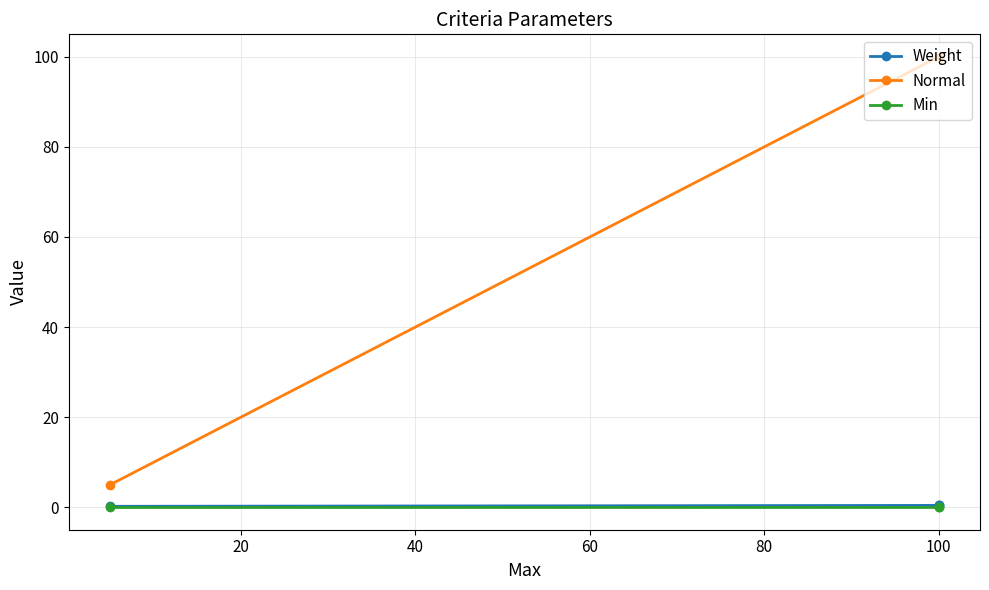

What is the greatest value displayed?

100.0